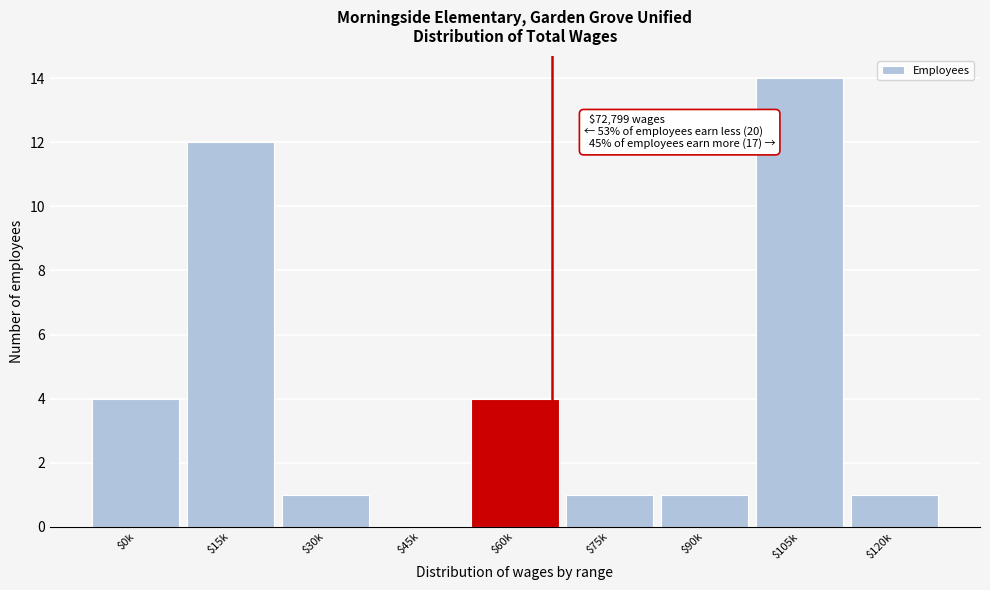

What is the maximum value shown in the chart?

14